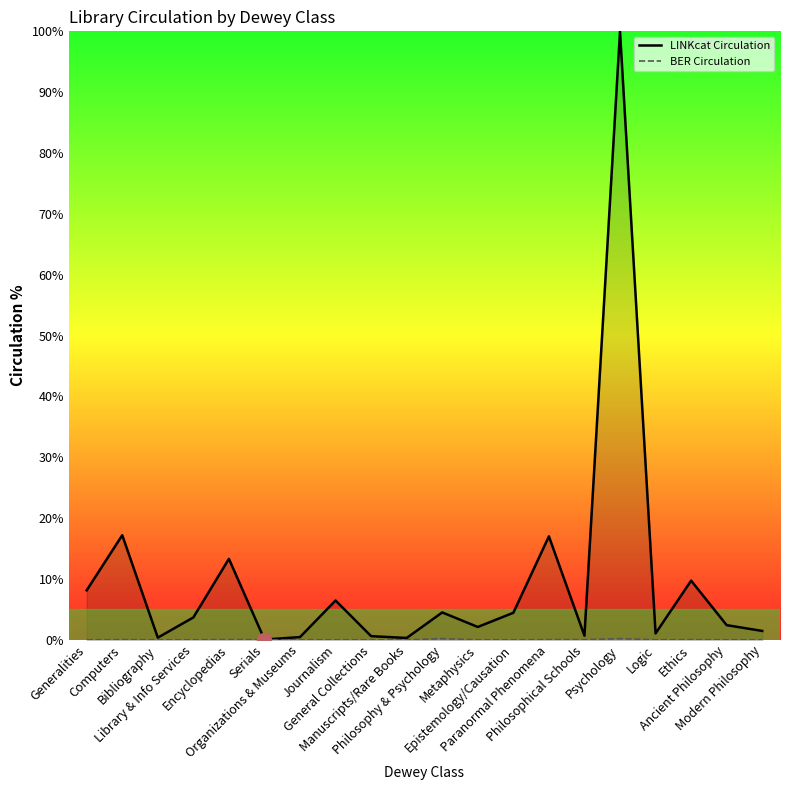

How many positive values does the BER Circulation series have?

7